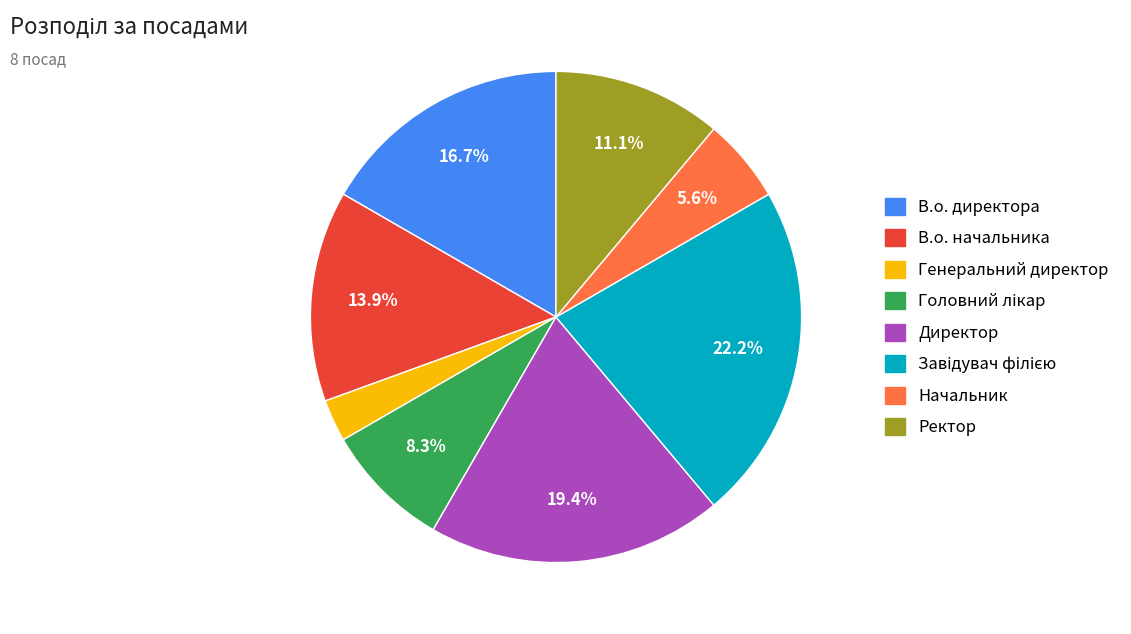

To the nearest percent, what is the combined percentage of Генеральний директор and Ректор?

14%